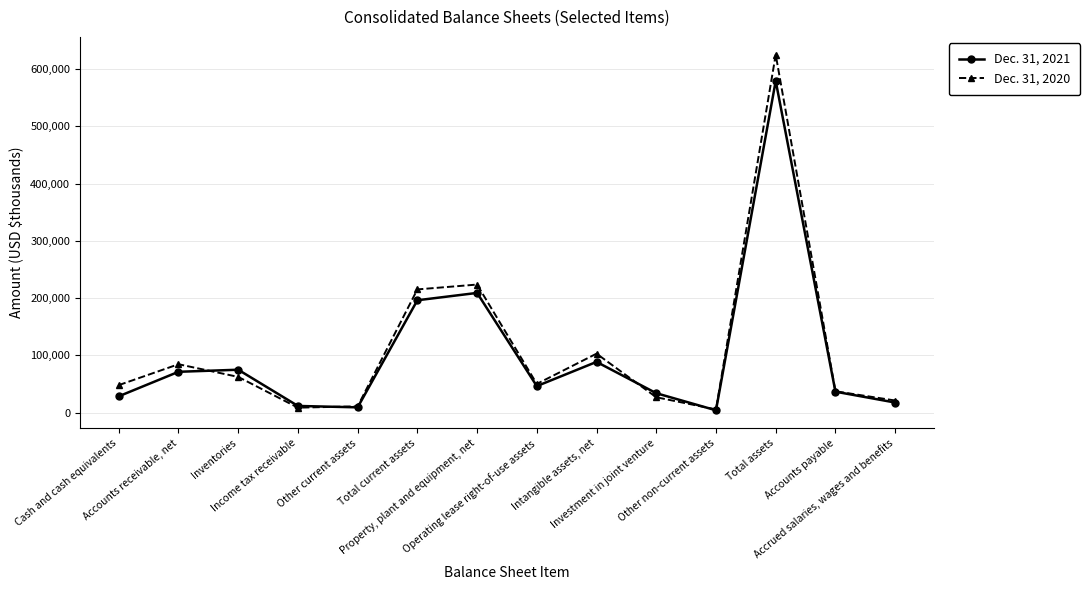

How many lines are shown in the chart?

2